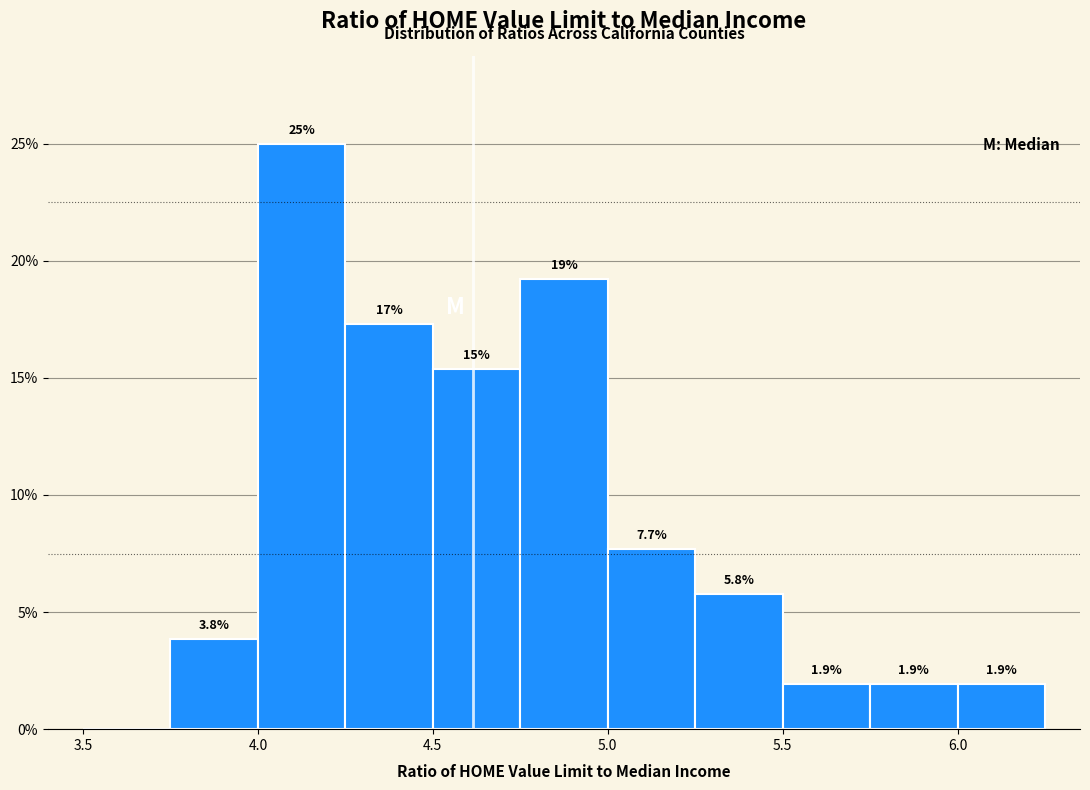

Over which range of the x-axis is the bar tallest?

4.00 to 4.25